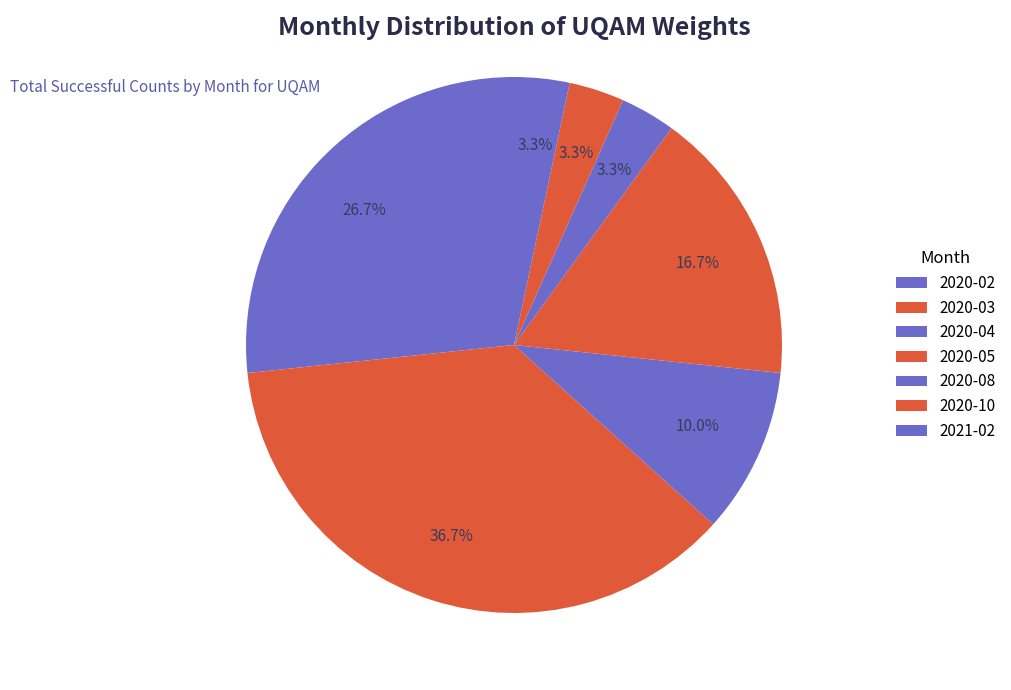

To the nearest percent, what percentage of the pie is 2020-10?

3%